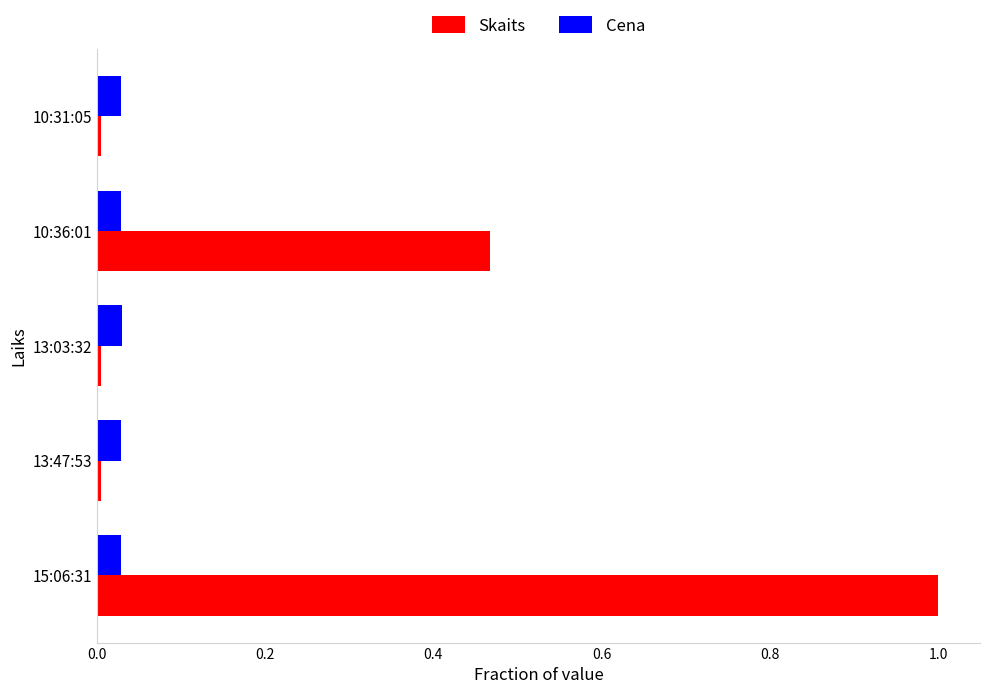

List the series in order of their peak value, lowest first.

Cena, Skaits